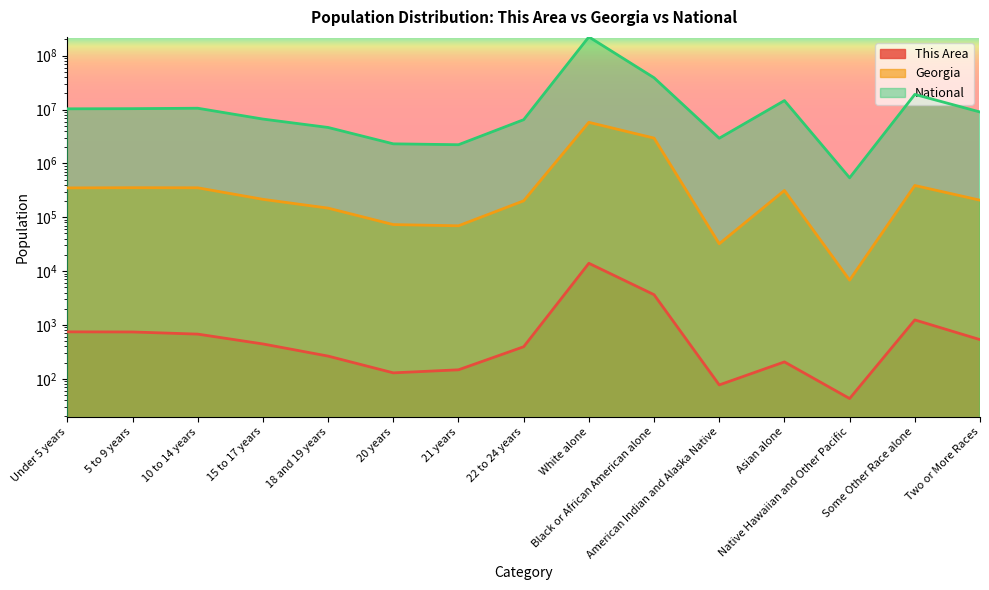

What is the label of the 13th point from the right?

10 to 14 years